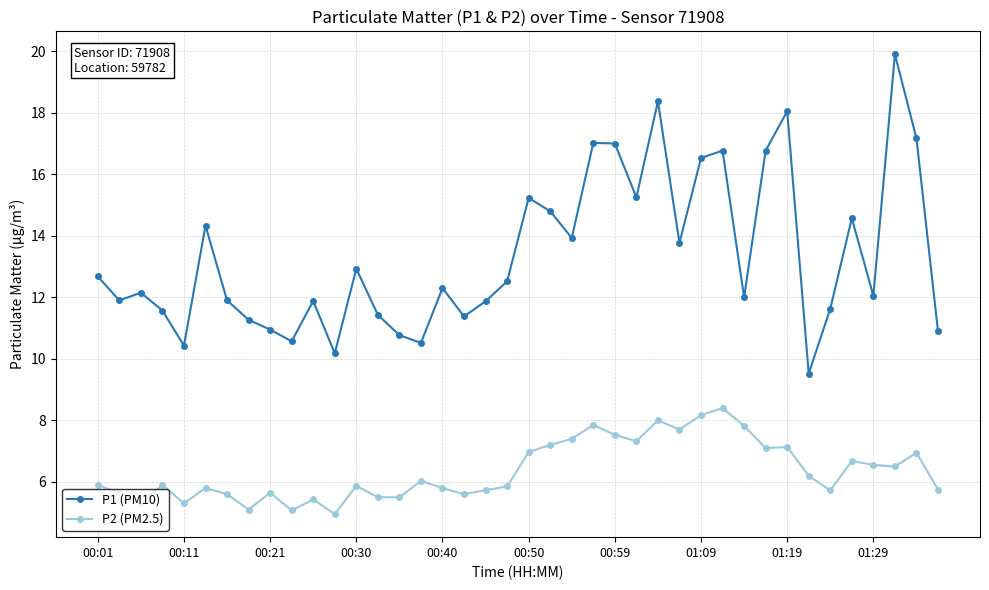

Which series has the largest total across all categories?

P1 (PM10)